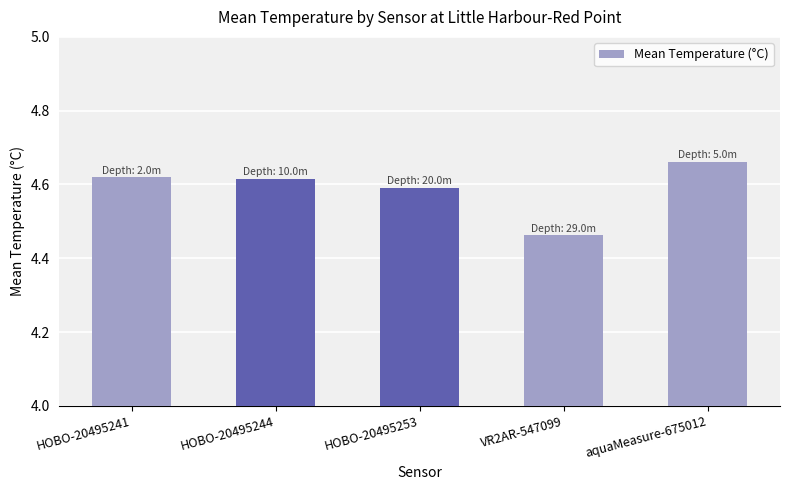

True or false: the data shows 6.1 at HOBO-20495253.

False